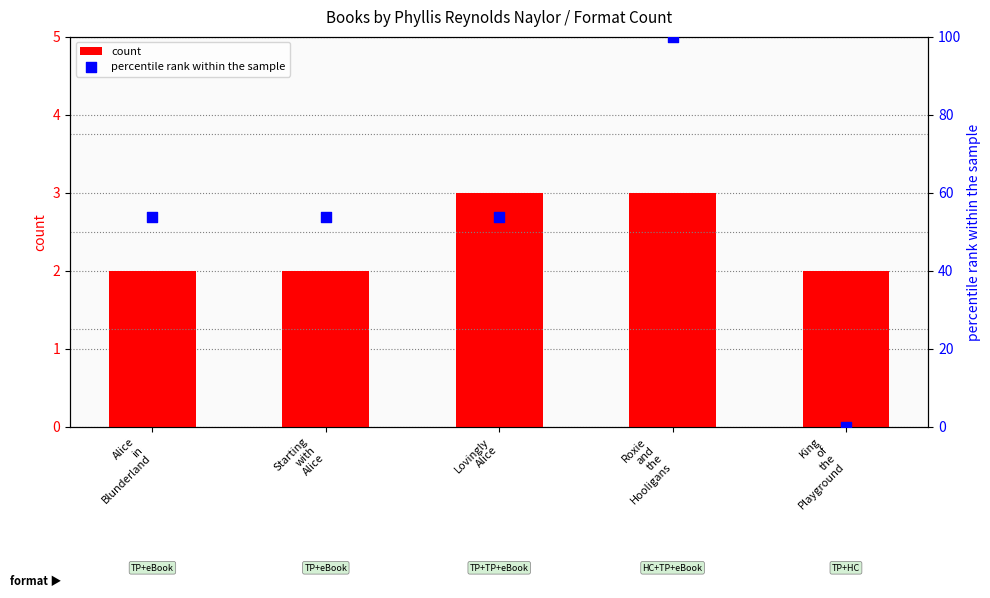

Which series reaches the minimum Y coordinate?

percentile rank within the sample